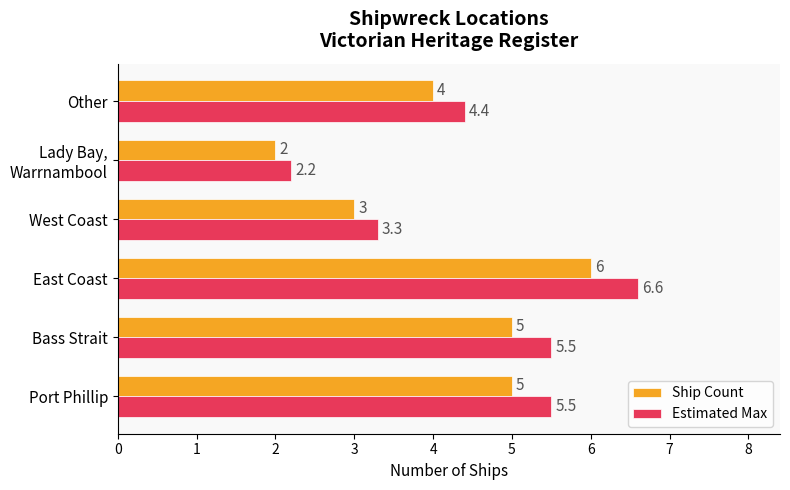

What are all the series names shown in the legend?

Ship Count, Estimated Max